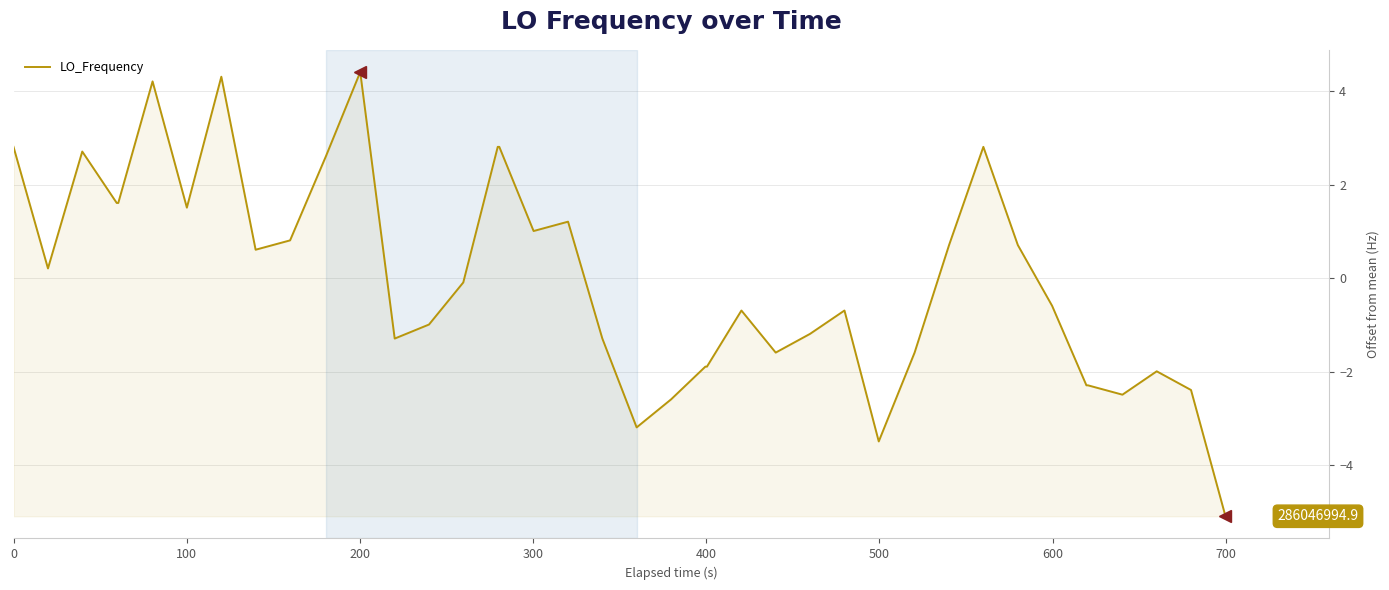

How many lines are shown in the chart?

1